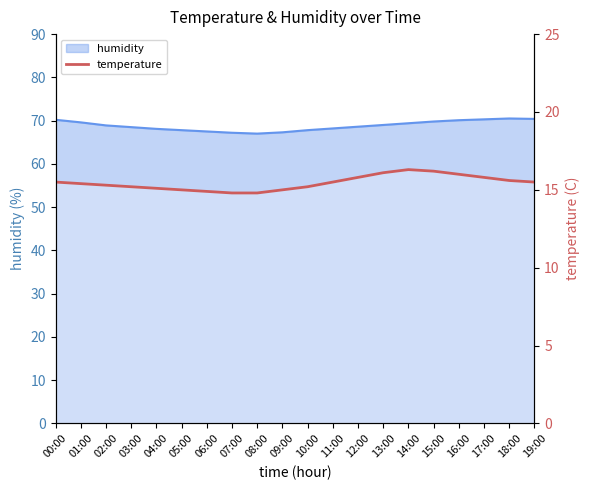

What is the sum of all values?

309.0